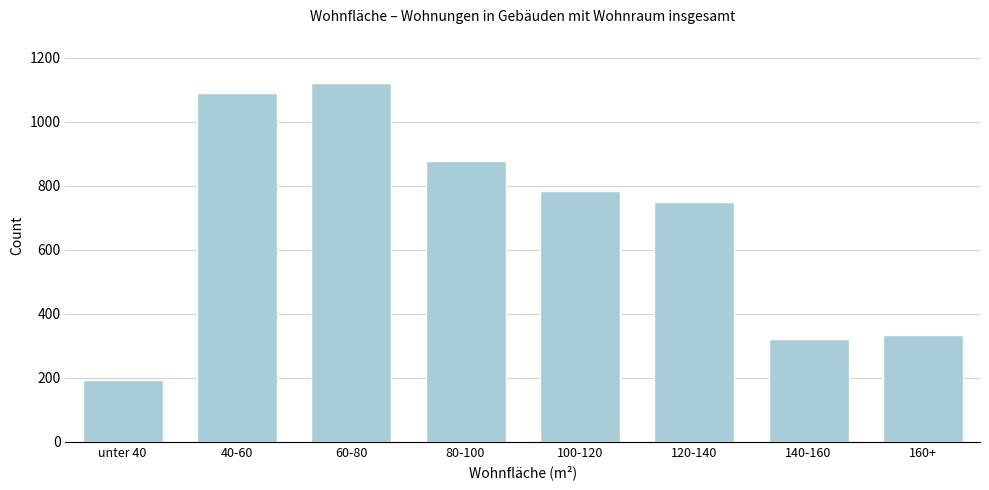

Reading left to right, transcribe all the data shown in this chart.

unter 40=193	40-60=1089	60-80=1121	80-100=878	100-120=783	120-140=748	140-160=322	160+=333